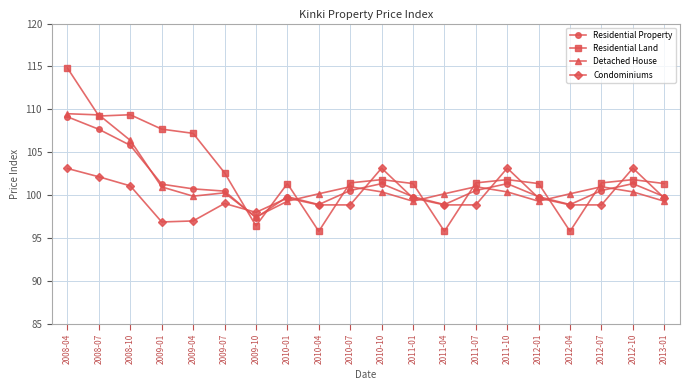

Where does the Condominiums series first go above 99?

2008-04